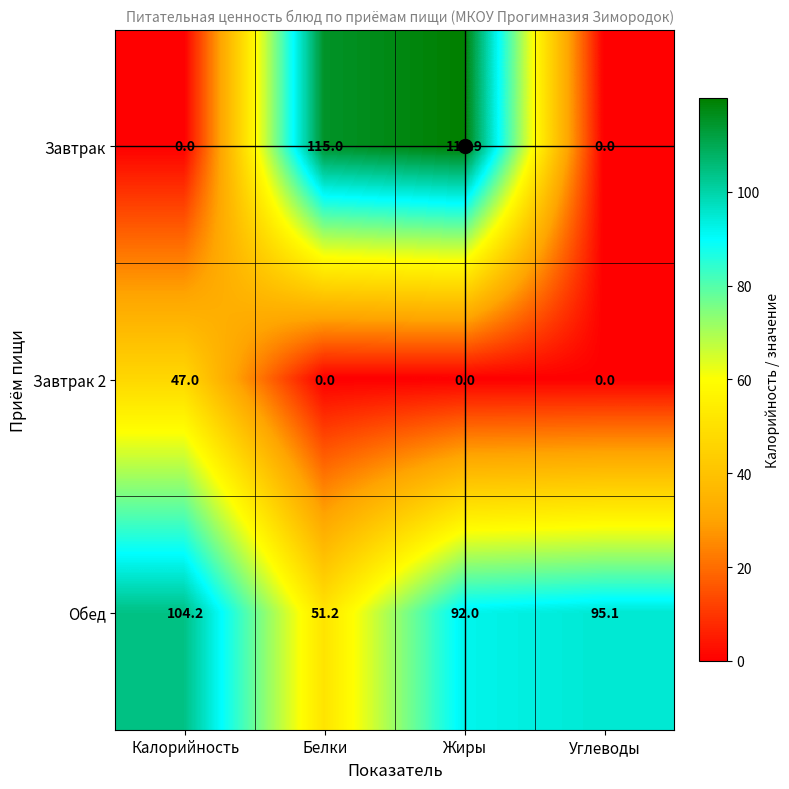

What is the spread (max minus min) of values at Углеводы?

95.1